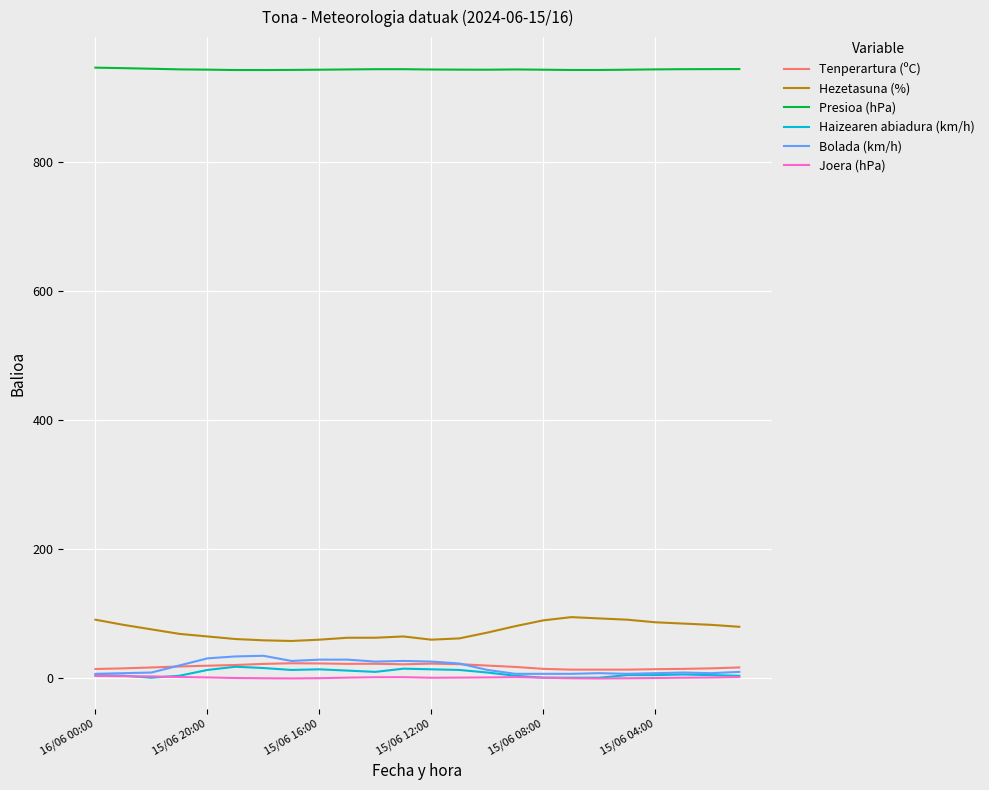

How many distinct data groups are displayed?

6